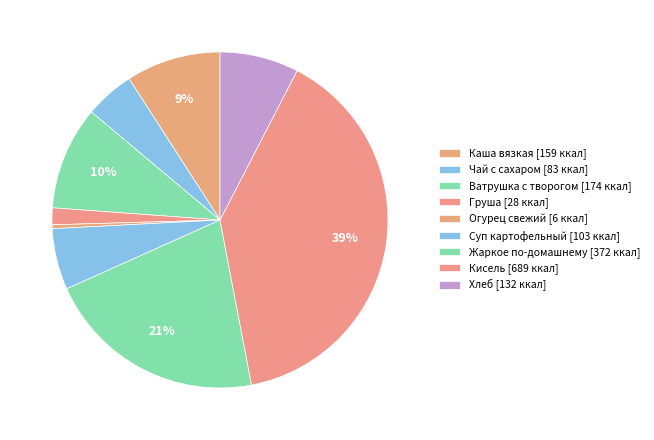

What percentage is the Суп картофельный slice, to the nearest percent?

6%